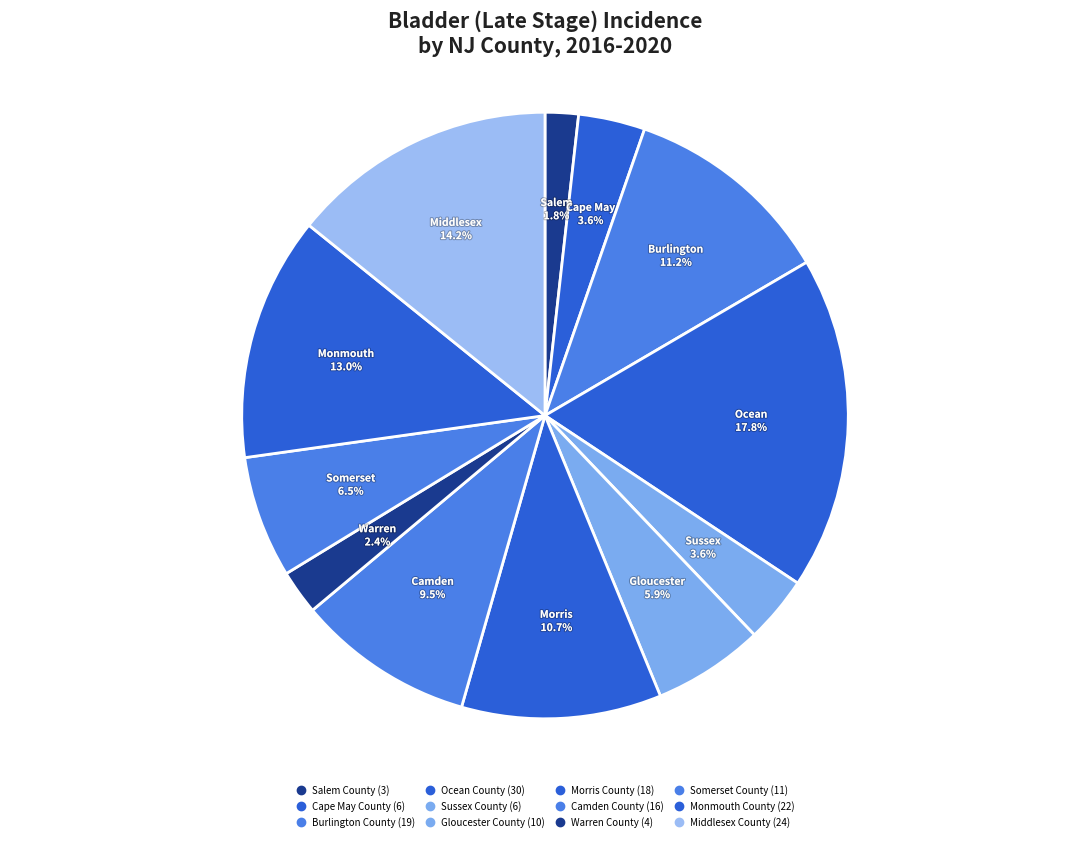

What is the change in value from Salem County to Cape May County?

+3